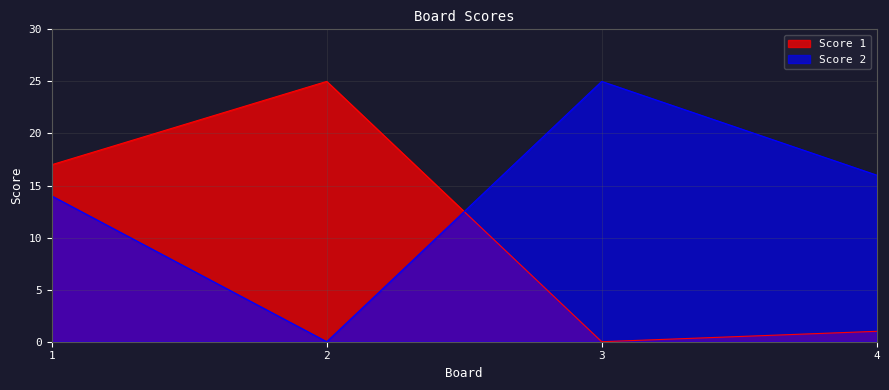

List the series in order of their overall mean, highest first.

Score 2, Score 1